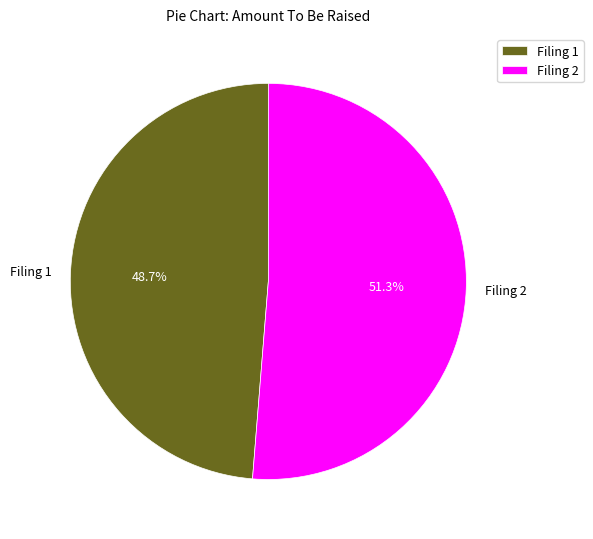

Which has a higher value, Filing 2 or Filing 1?

Filing 2